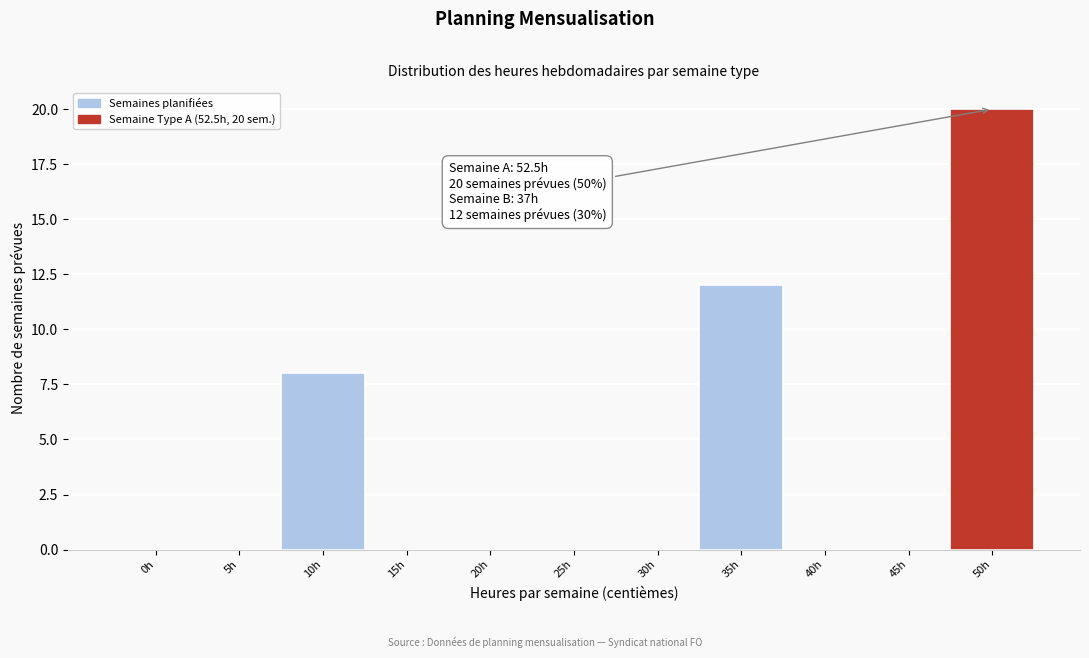

Reading left to right, transcribe all the data shown in this chart.

0h=0	5h=0	10h=8	15h=0	20h=0	25h=0	30h=0	35h=12	40h=0	45h=0	50h=20